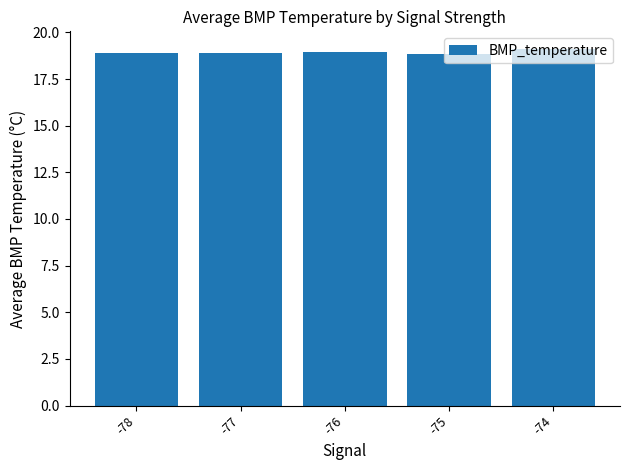

The value at -75 is 18.9. True or false?

True